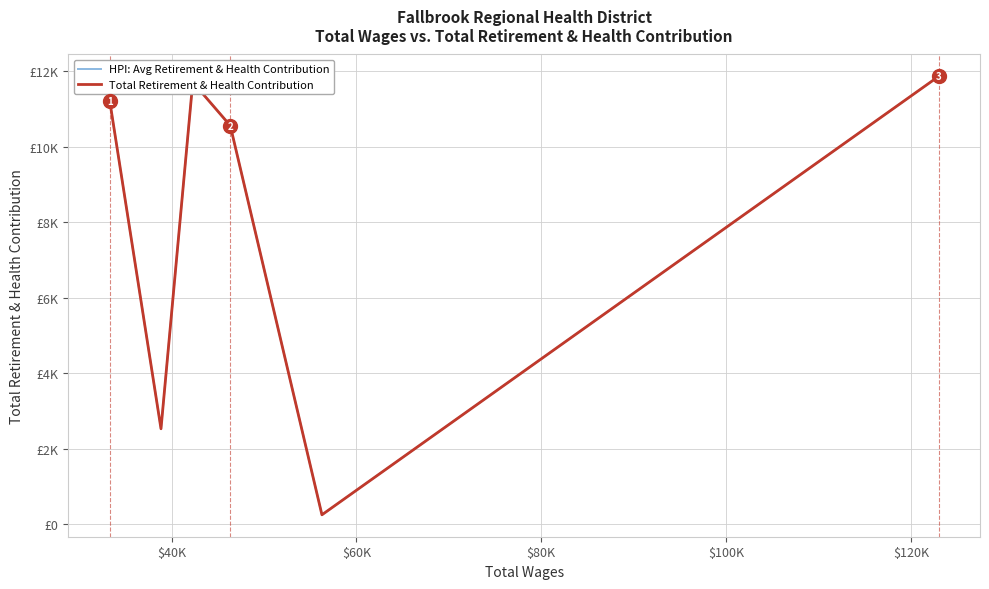

Reading left to right, what are all the values shown in this chart?

HPI: Avg Retirement & Health Contribution: 11212	2531	11705	10554	254	11857
Total Retirement & Health Contribution: 11212	2531	11705	10554	254	11857